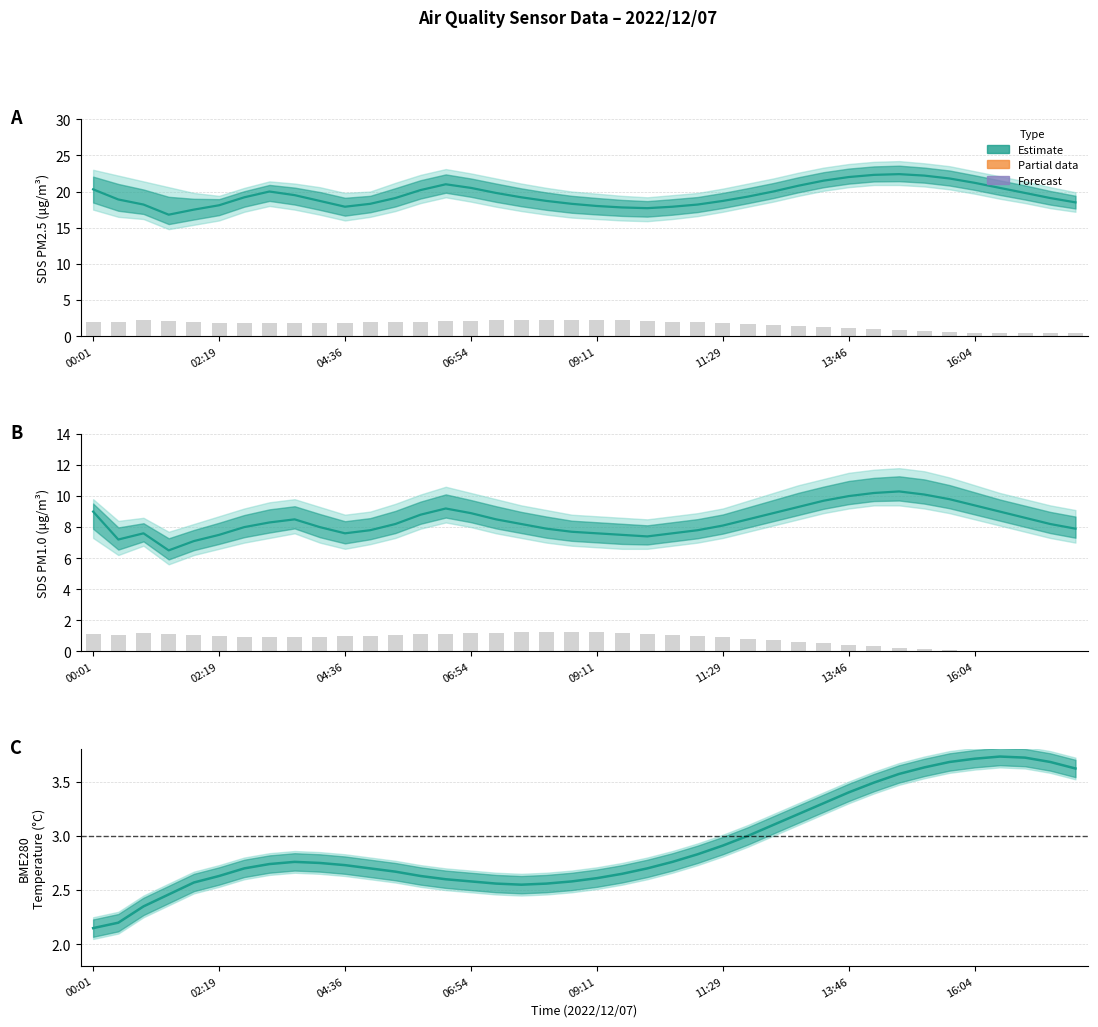

What position from the left is 02:19?

6